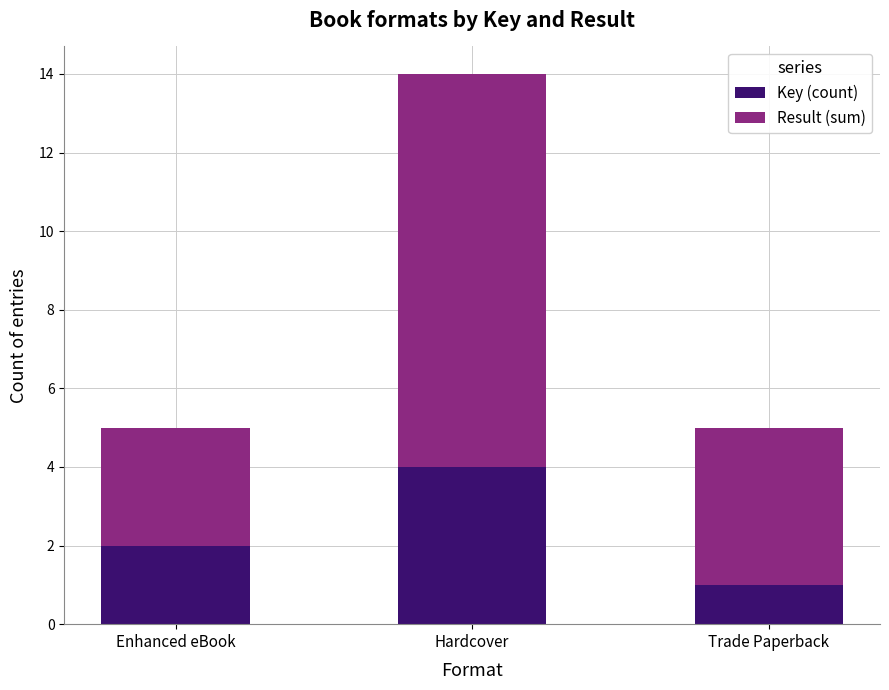

What is the difference between the Key (count) values at Trade Paperback and Hardcover?

3